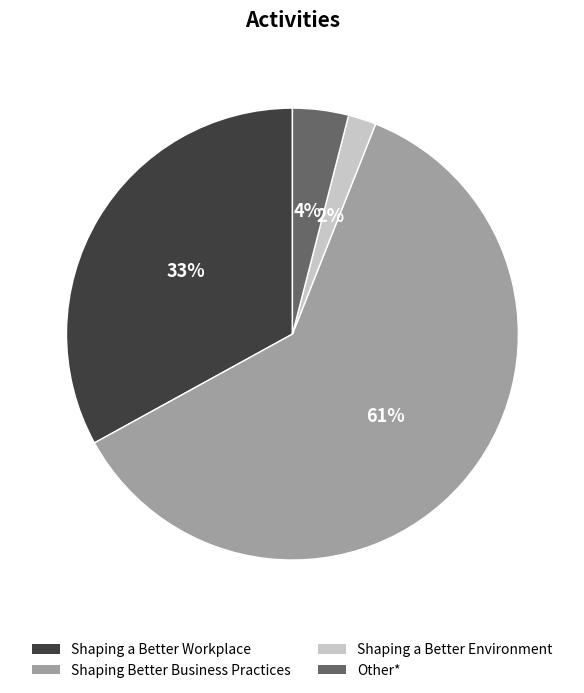

What is the ratio of the value at Other* to the value at Shaping Better Business Practices?

0.1